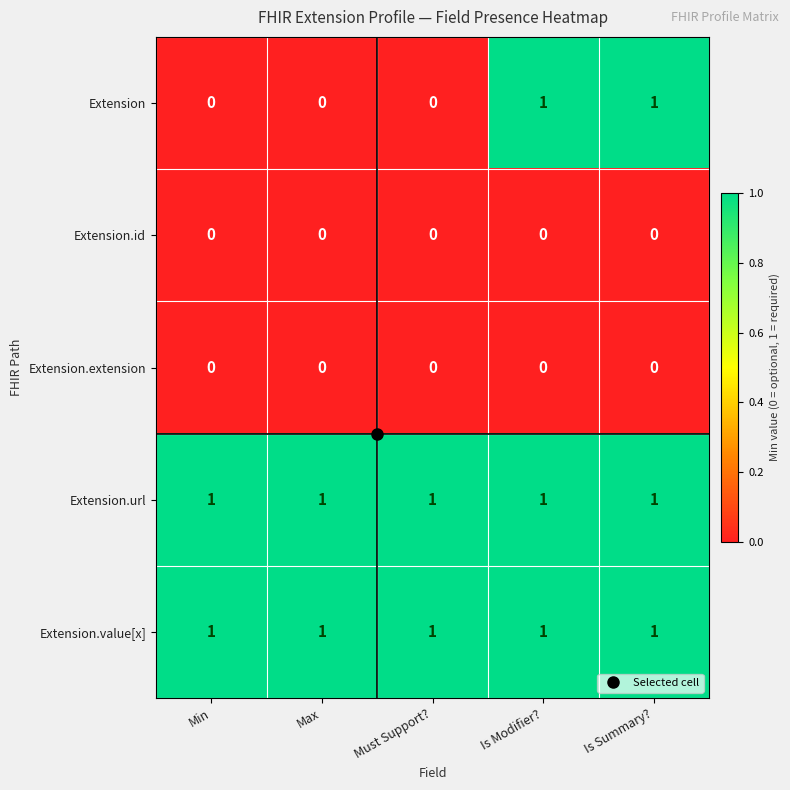

At how many categories does at least one series exceed 0?

5